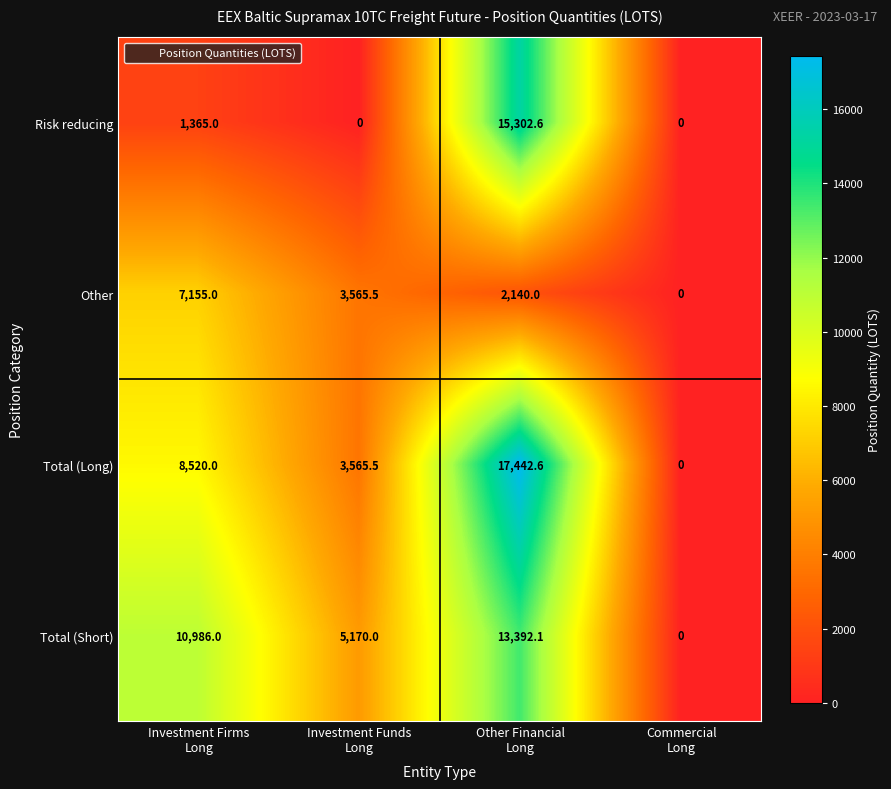

What is the maximum value shown in the chart?

17442.6